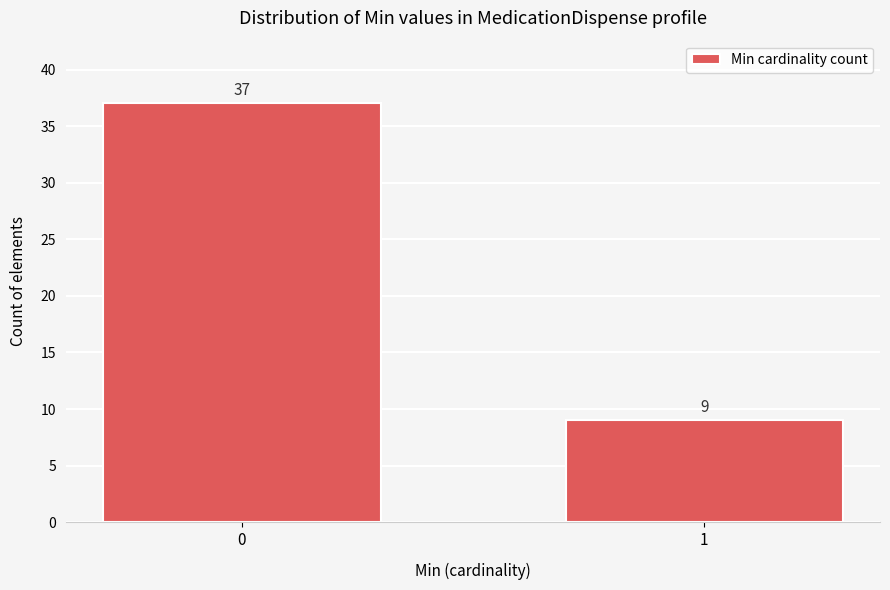

Reading left to right, extract all data points from this chart.

0=37	1=9